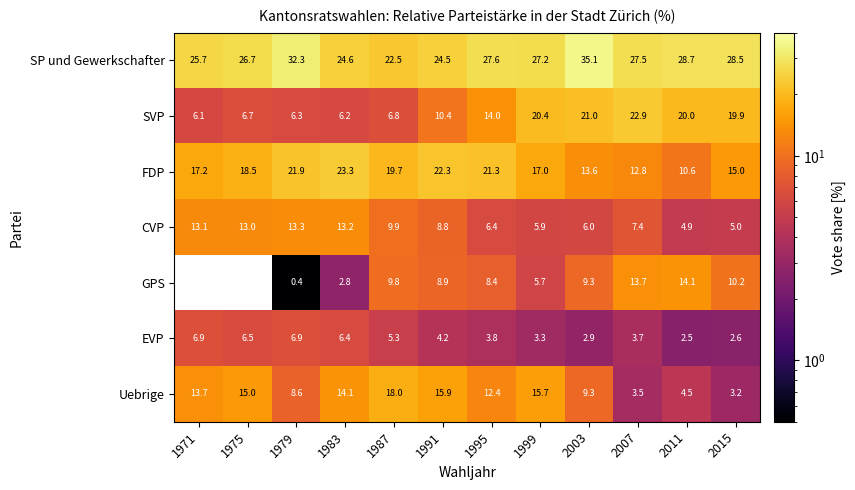

What is the average value of the CVP series?

8.9